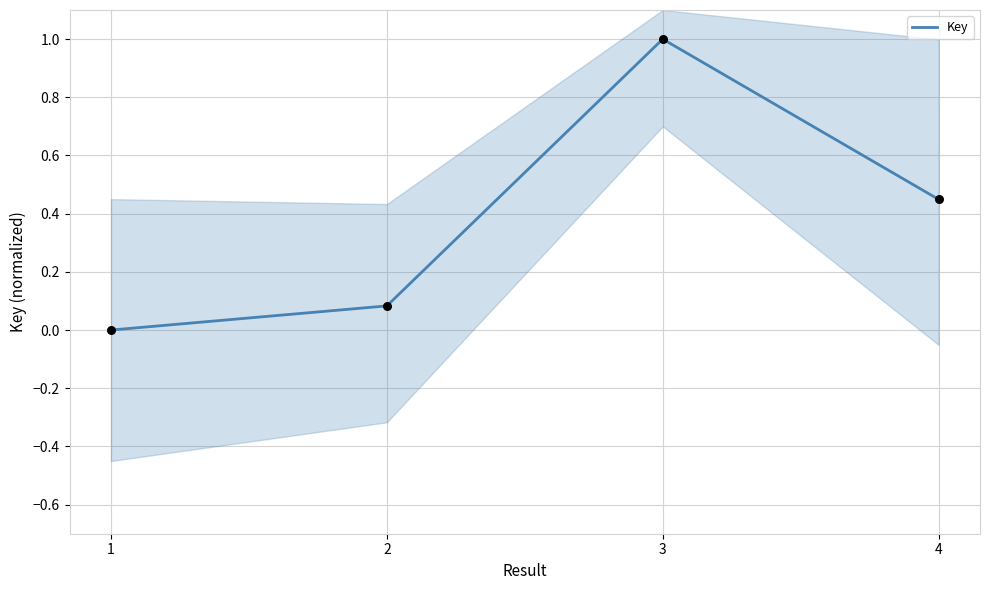

What is the change in value from 3 to 4?

-0.6